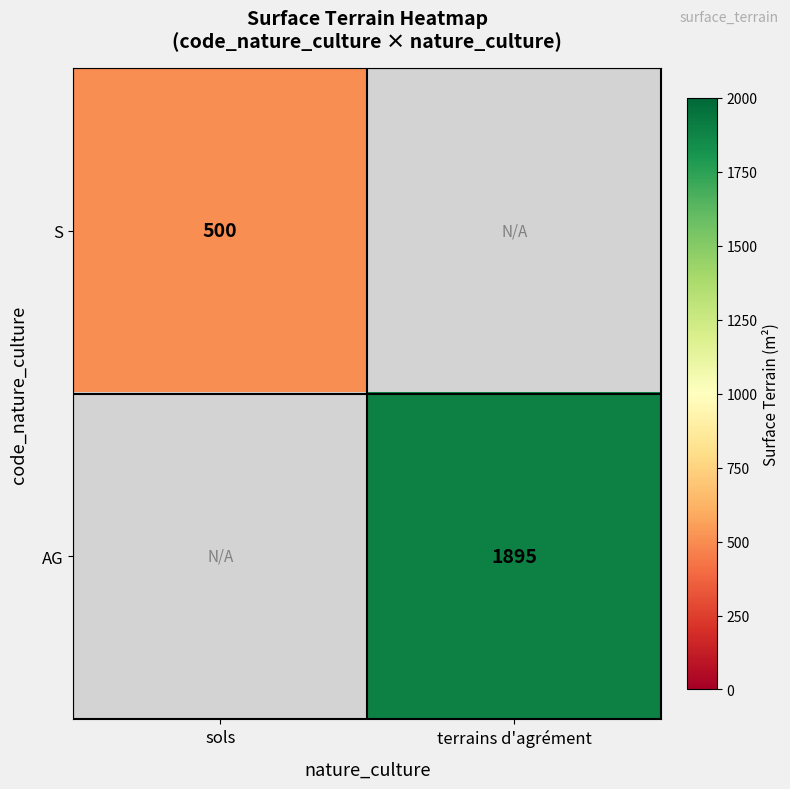

How many data points does each series have?

2